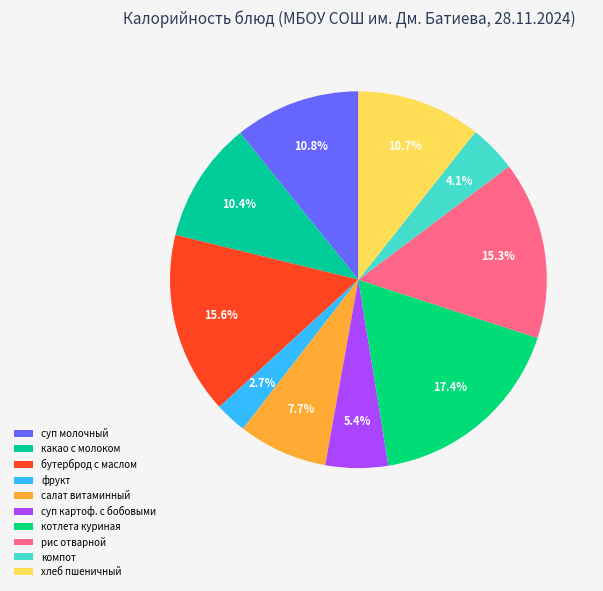

How many segments does this pie chart have?

10